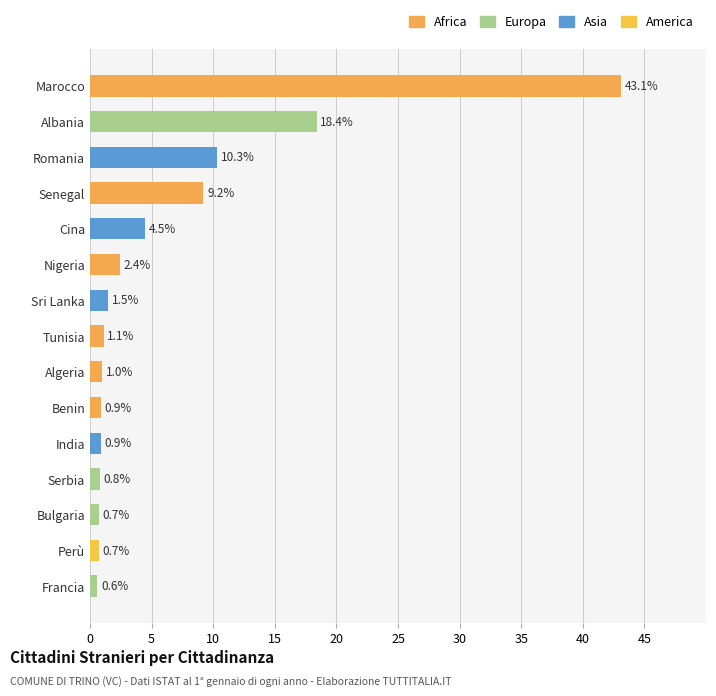

What is the ratio of the value at Albania to the value at Nigeria?

7.7